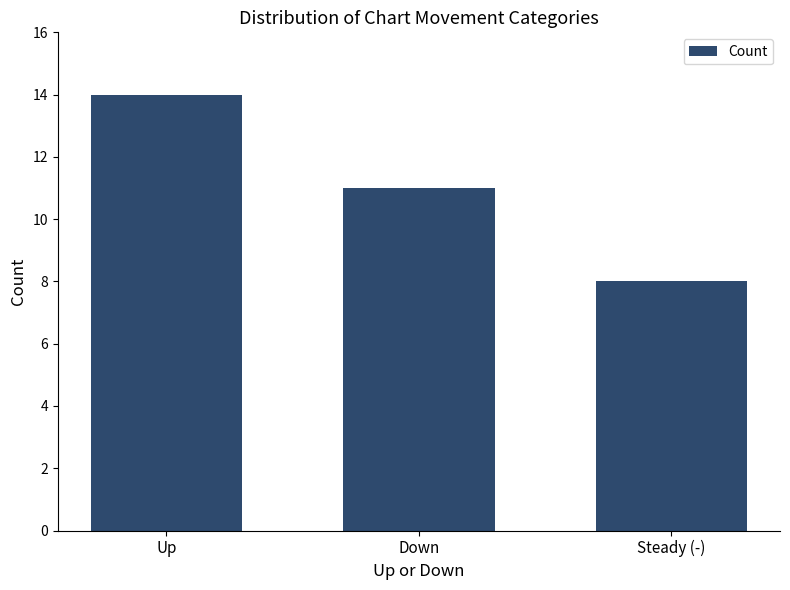

At which category does the chart reach its minimum across all series?

Steady (-)